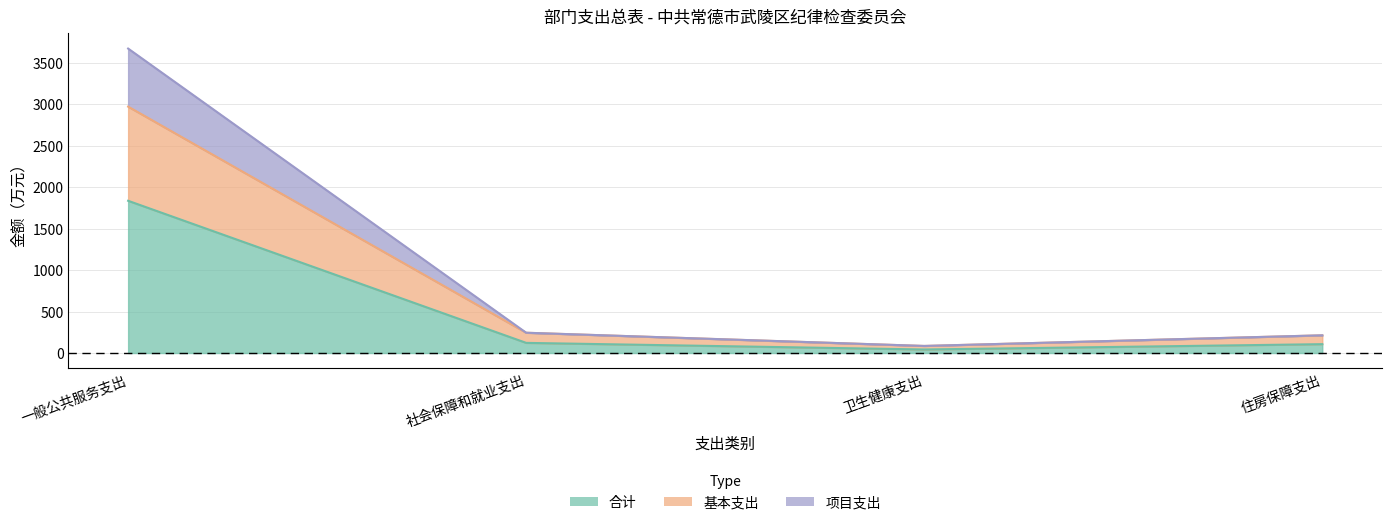

True or false: 项目支出 and 基本支出 cross at least once.

False